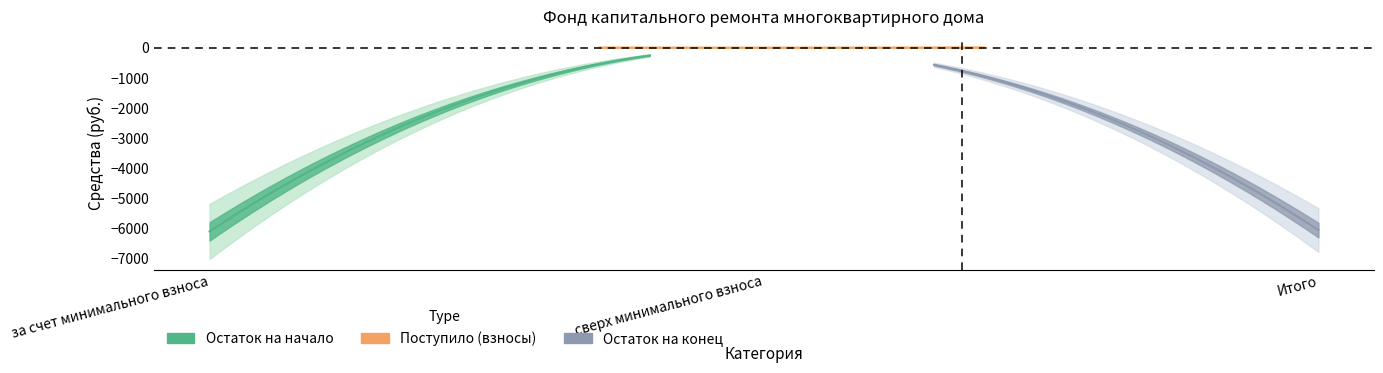

Does the chart display data point markers on the line(s)?

No